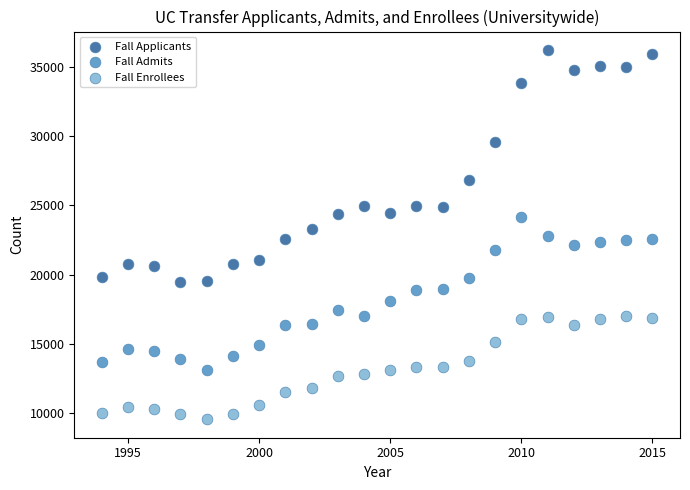

Across all data points, what is the range of X values (max minus min)?

21